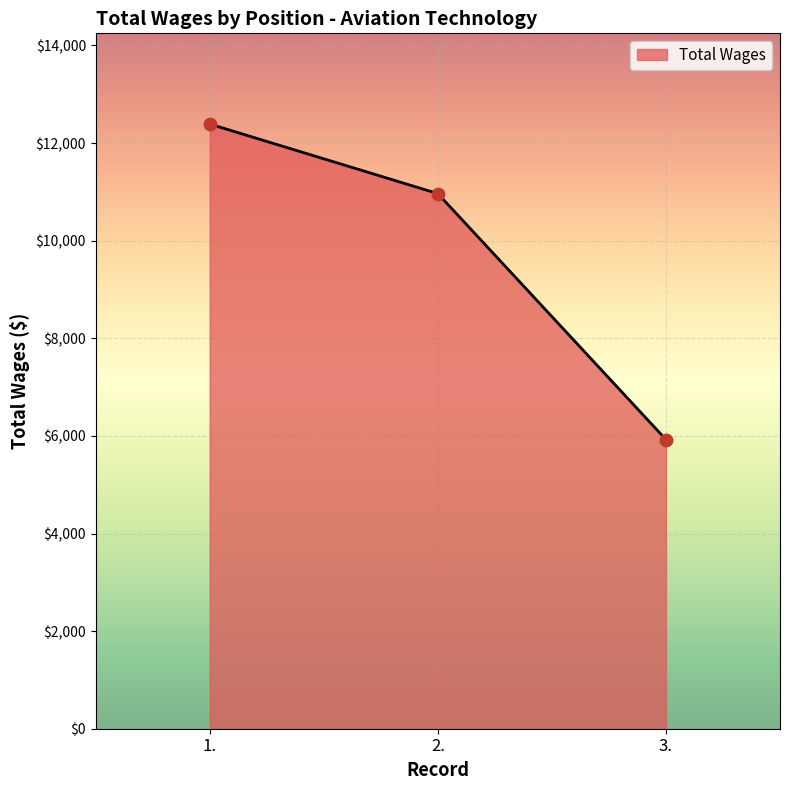

What is the ratio of the value at 1. to the value at 2.?

1.1